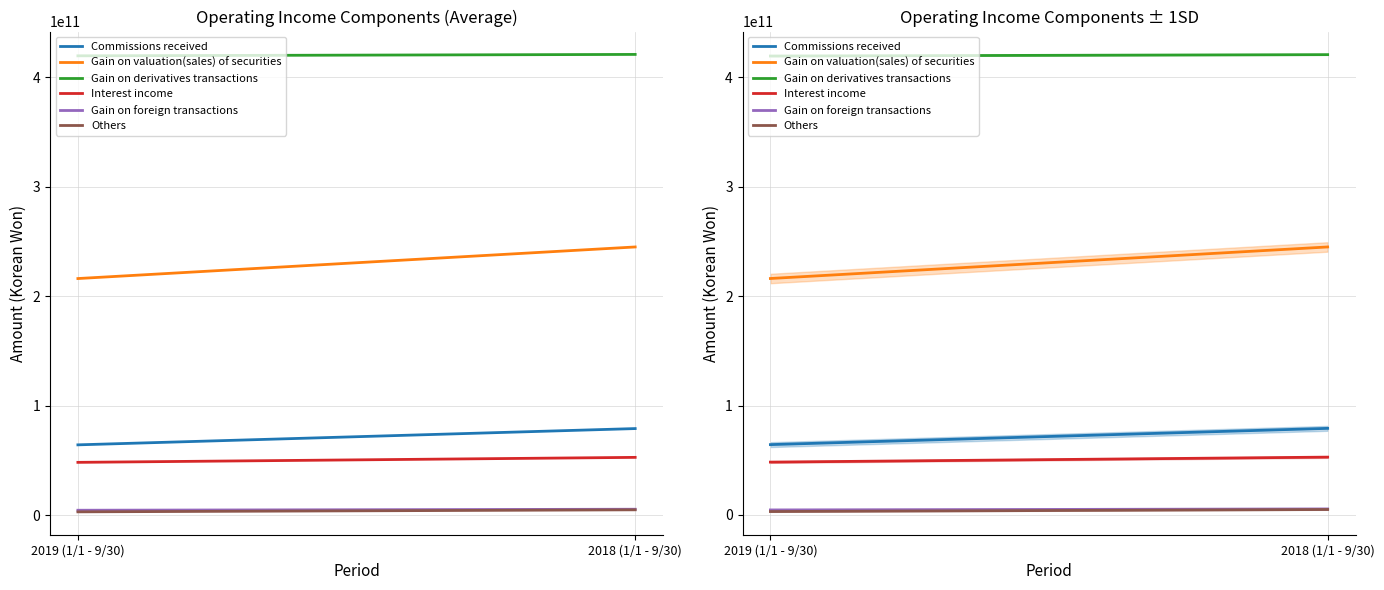

What is the difference between the Gain on derivatives transactions values at 2019 (1/1 - 9/30) and 2018 (1/1 - 9/30)?

1275805226